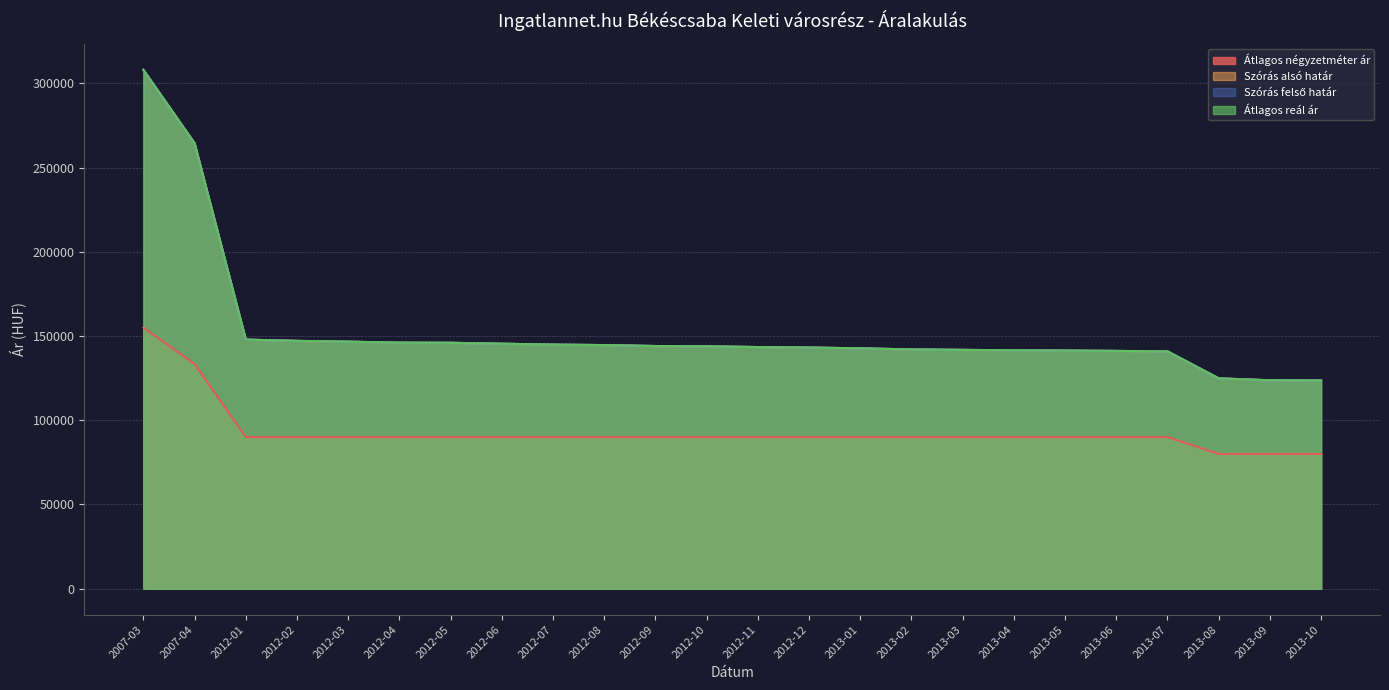

Which category has the highest value across all series?

2007-03